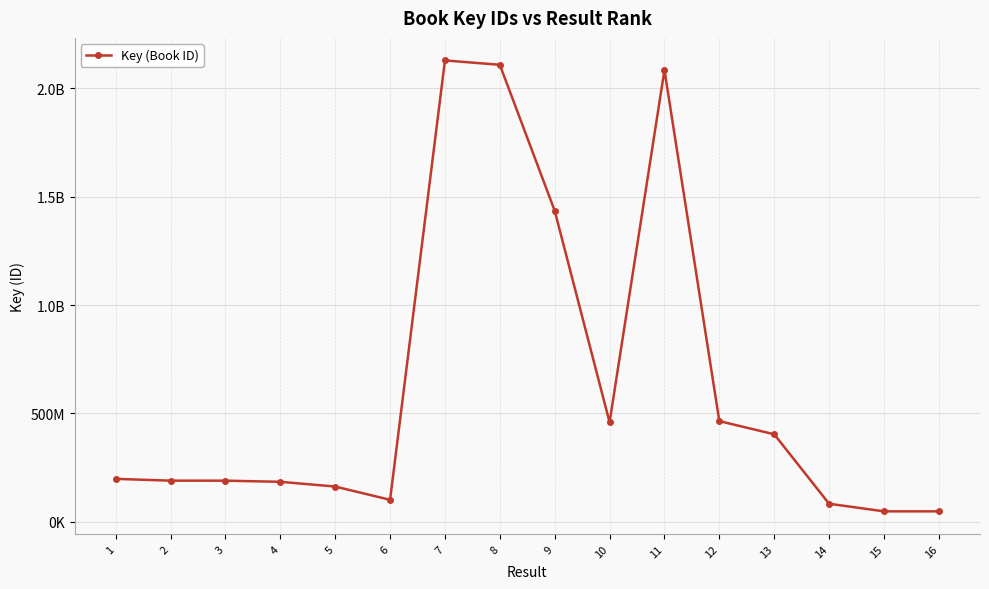

Where is the data nearest to the value 1088212798?

9